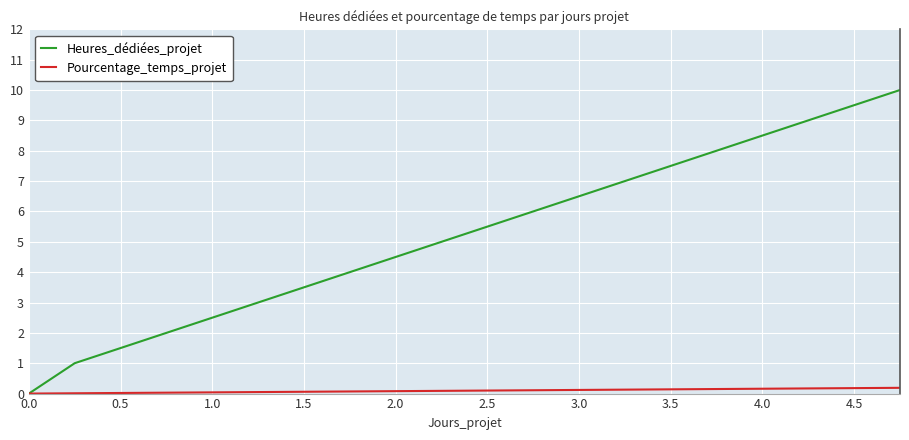

List the series in order of their peak value, highest first.

Heures_dédiées_projet, Pourcentage_temps_projet